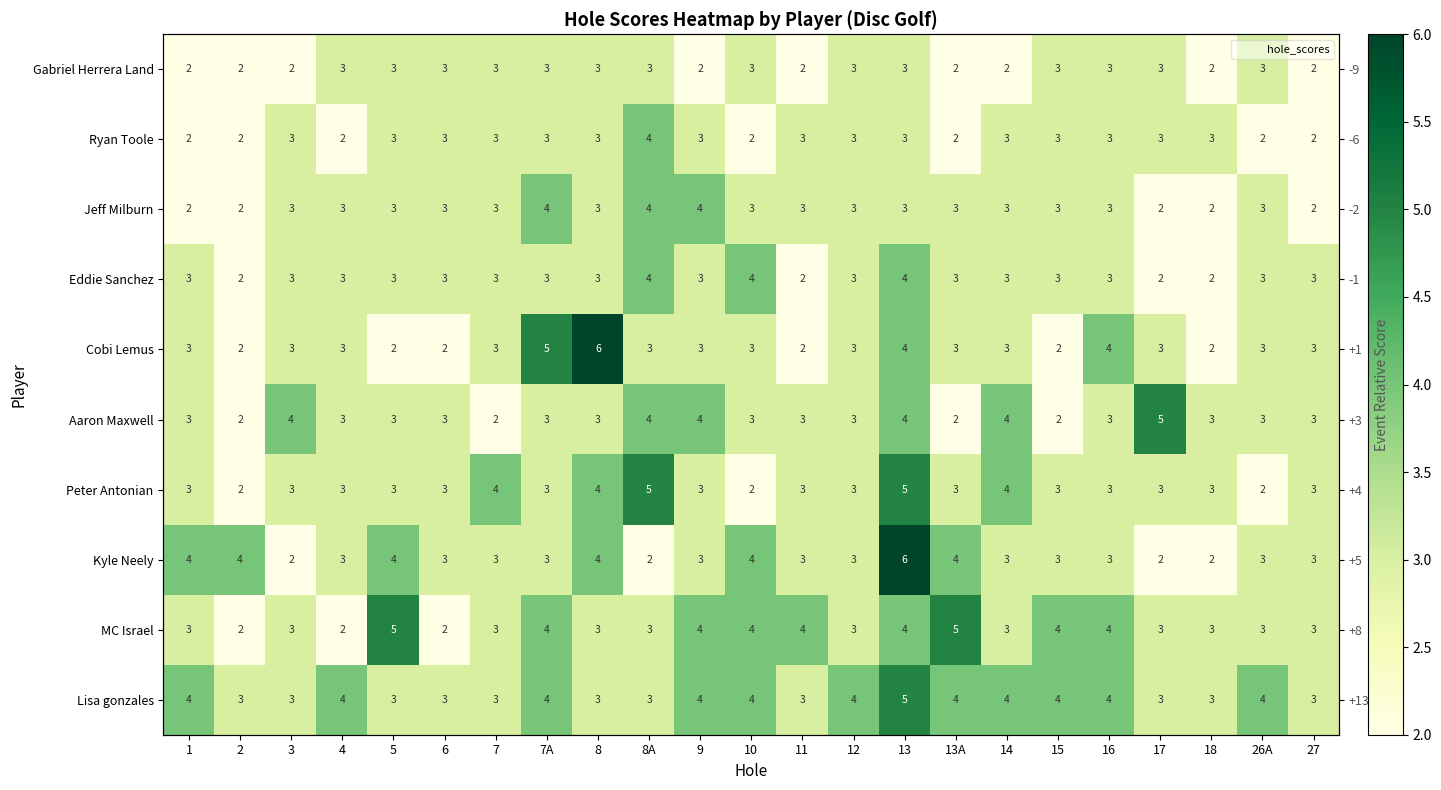

What is the sum of all Cobi Lemus values?

70